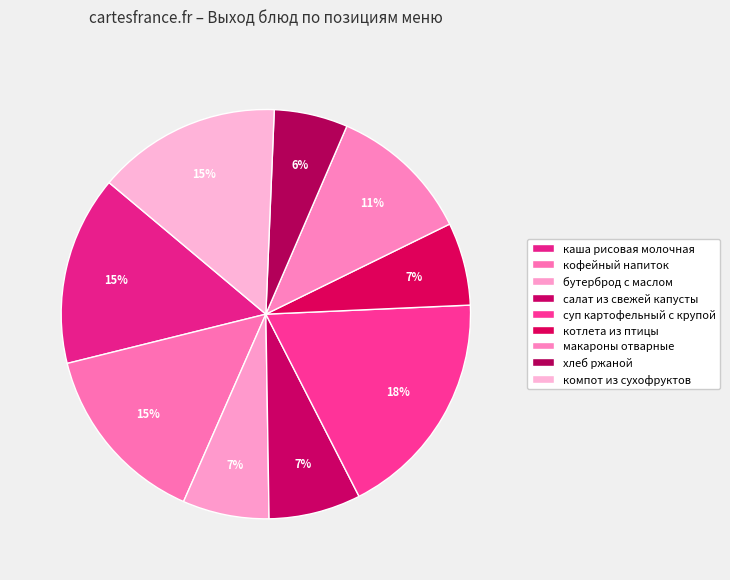

What is the largest slice in the pie chart?

суп картофельный с крупой